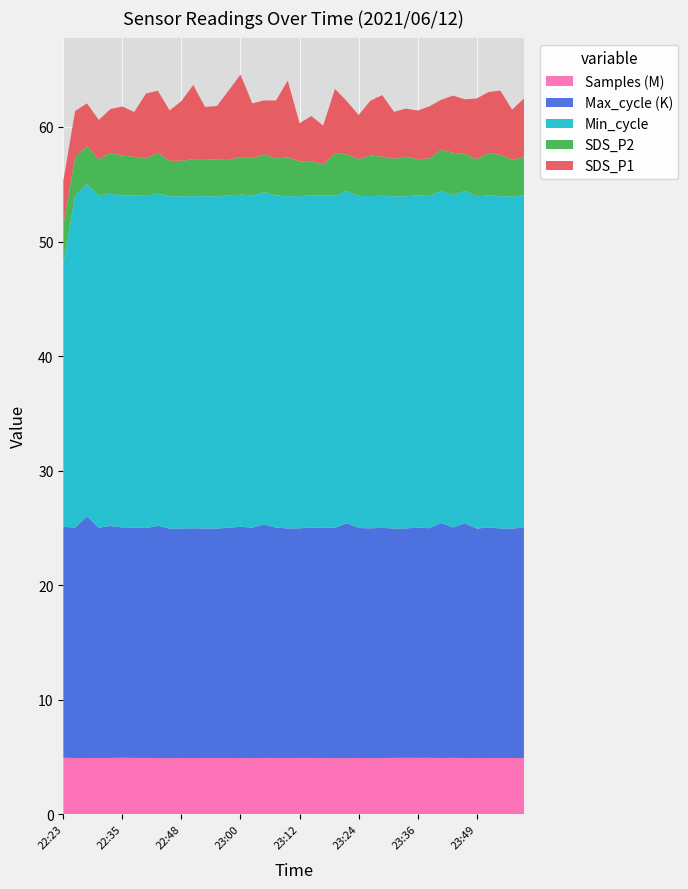

Reading left to right, what are all the values shown in this chart?

SDS_P1: 3.9	4.0	3.7	3.5	3.9	4.3	3.9	5.7	5.4	4.4	5.2	6.5	4.5	4.7	6.1	7.2	4.8	4.7	5.0	6.7	3.3	3.9	3.4	5.6	4.7	3.9	4.8	5.4	4.1	4.2	4.2	4.5	4.3	5.0	4.8	5.3	5.3	5.6	4.3	5.1
SDS_P2: 3.3	3.3	3.3	3.1	3.5	3.5	3.4	3.3	3.6	3.1	3.1	3.2	3.2	3.2	3.1	3.3	3.2	3.3	3.2	3.4	3.0	3.0	2.7	3.7	3.2	3.2	3.5	3.4	3.3	3.5	3.1	3.3	3.6	3.7	3.2	3.2	3.7	3.6	3.2	3.3
Min_cycle: 23.0	29.0	29.0	29.0	29.0	29.0	29.0	29.0	29.0	29.0	29.0	29.0	29.0	29.0	29.0	29.0	29.0	29.0	29.0	29.0	29.0	29.0	29.0	29.0	29.0	29.0	29.0	29.0	29.0	29.0	29.0	29.0	29.0	29.0	29.0	29.0	29.0	29.0	29.0	29.0
Max_cycle: 20149.0	20122.0	21081.0	20104.0	20254.0	20102.0	20123.0	20059.0	20272.0	20043.0	20027.0	20059.0	20032.0	20031.0	20102.0	20183.0	20123.0	20369.0	20119.0	20032.0	20051.0	20107.0	20123.0	20104.0	20501.0	20075.0	20058.0	20088.0	20020.0	20027.0	20113.0	20047.0	20513.0	20116.0	20496.0	20023.0	20132.0	20033.0	20024.0	20123.0
Samples: 4938257.0	4908950.0	4916297.0	4916422.0	4915422.0	4935413.0	4917819.0	4920838.0	4910437.0	4902836.0	4916556.0	4910650.0	4916047.0	4915827.0	4914740.0	4912216.0	4905334.0	4923776.0	4916576.0	4916439.0	4918147.0	4918052.0	4916078.0	4902475.0	4906636.0	4918400.0	4905540.0	4915931.0	4921946.0	4925880.0	4921905.0	4927170.0	4913302.0	4924075.0	4914061.0	4914916.0	4914815.0	4915013.0	4914978.0	4909180.0